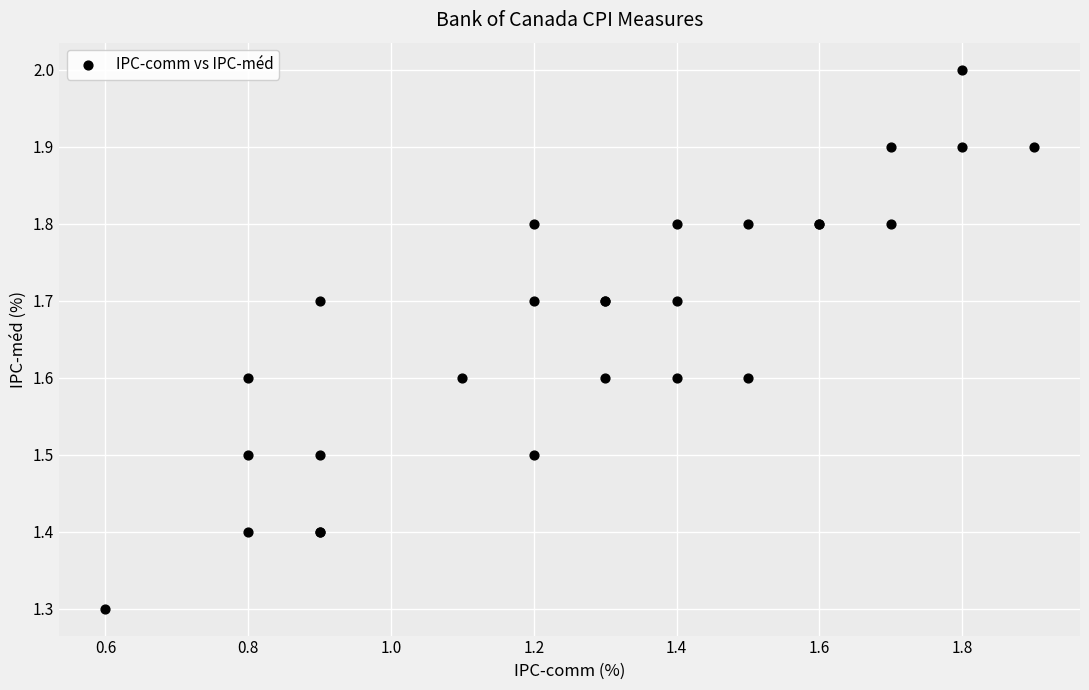

What Y value in the scatter plot is closest to 1?

1.3